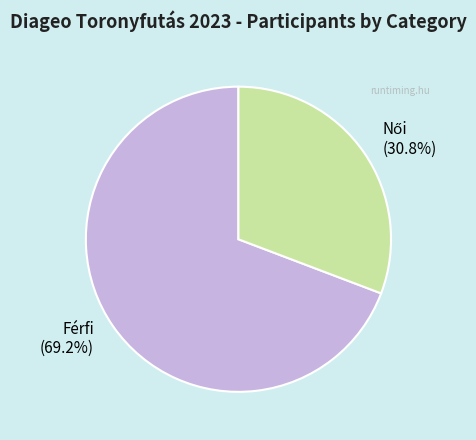

What percentage is NOT represented by Férfi (69.2%)?

30.8%